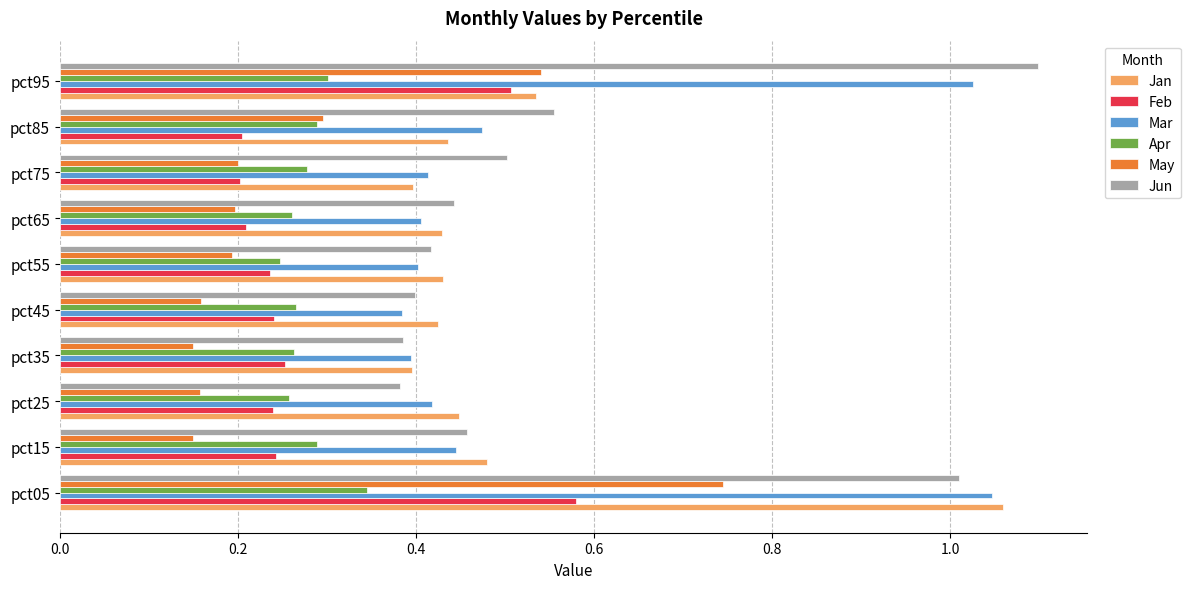

Which category has the highest value in the May series?

pct05